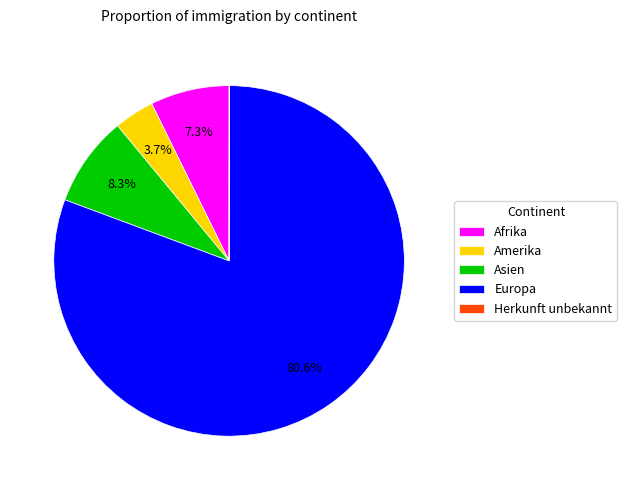

To the nearest percent, what is the difference between the Europa and Afrika slice percentages?

73%